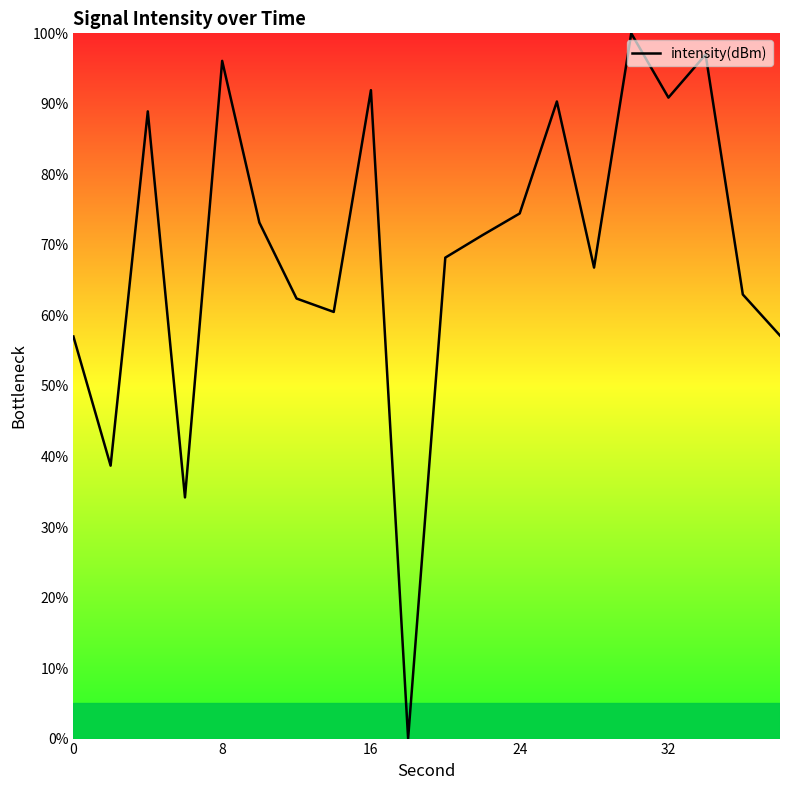

What is the difference between the maximum and minimum values?

100.0